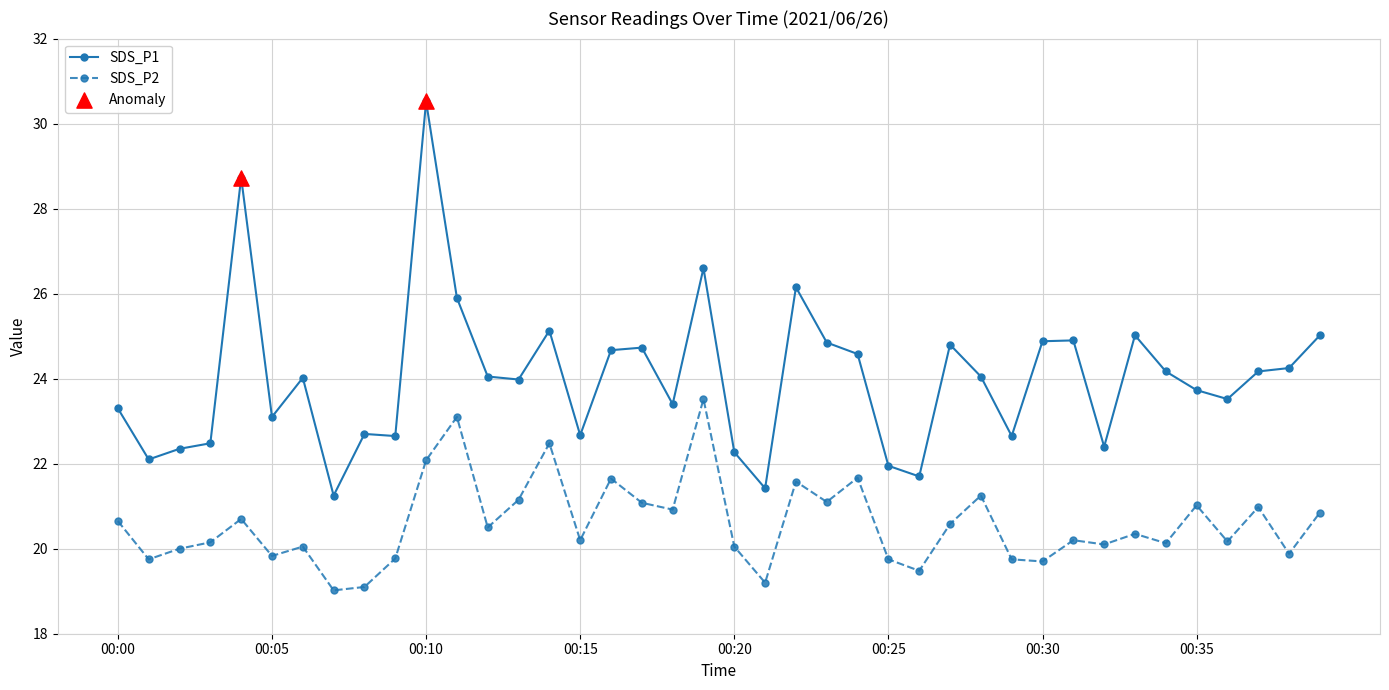

Which series has the largest range (max minus min)?

SDS_P1